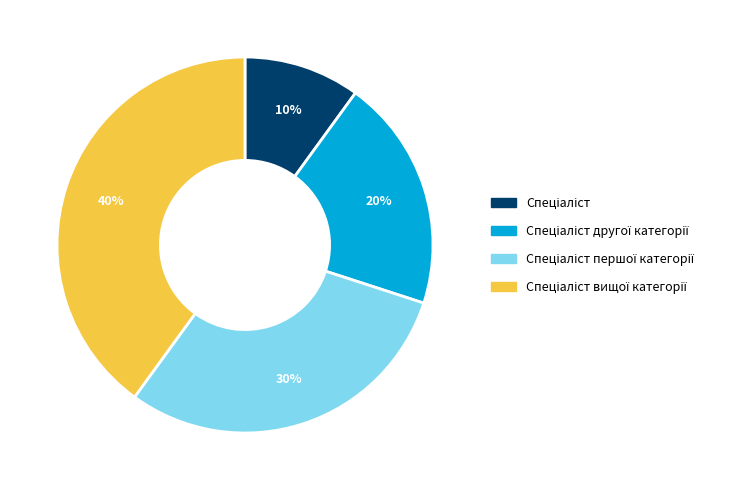

To the nearest percent, what is the difference between the largest and smallest slice percentages?

30%